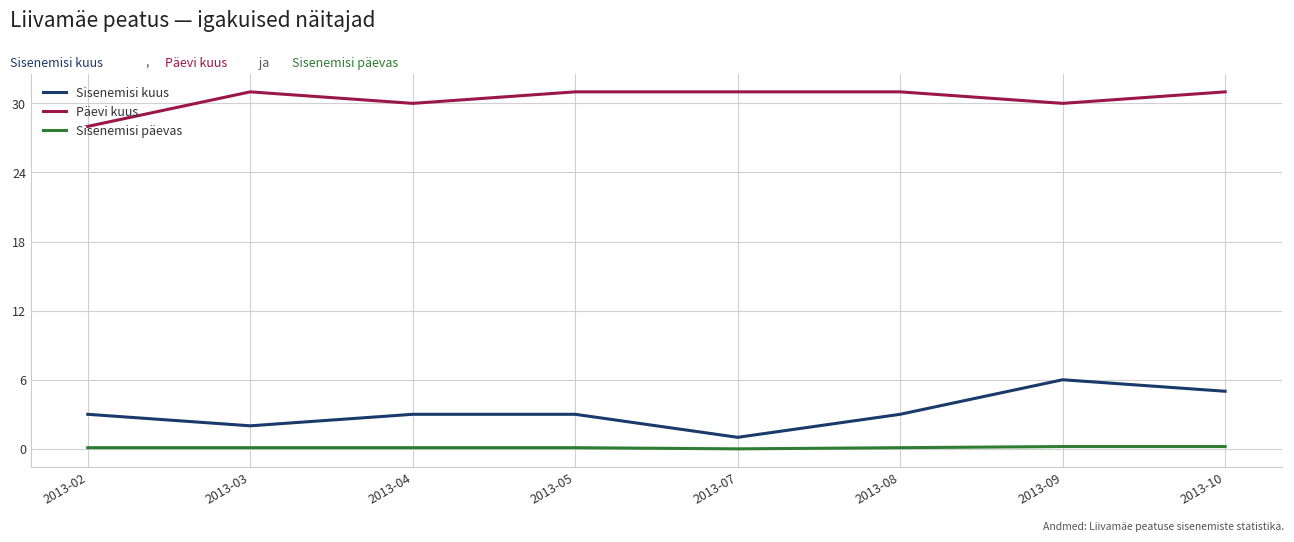

Is the value of Sisenemisi kuus at 2013-07 greater than the value of Päevi kuus at 2013-08?

No